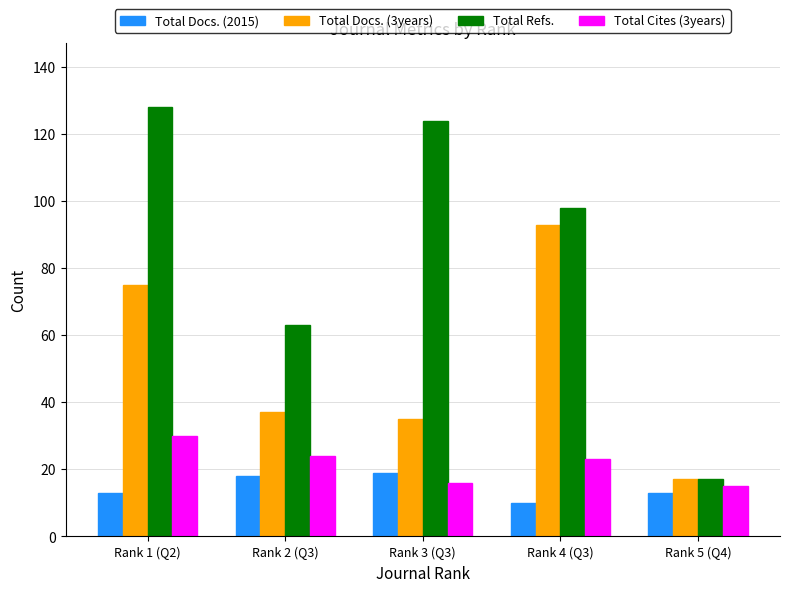

What is the spread (max minus min) of values at Rank 4 (Q3)?

88